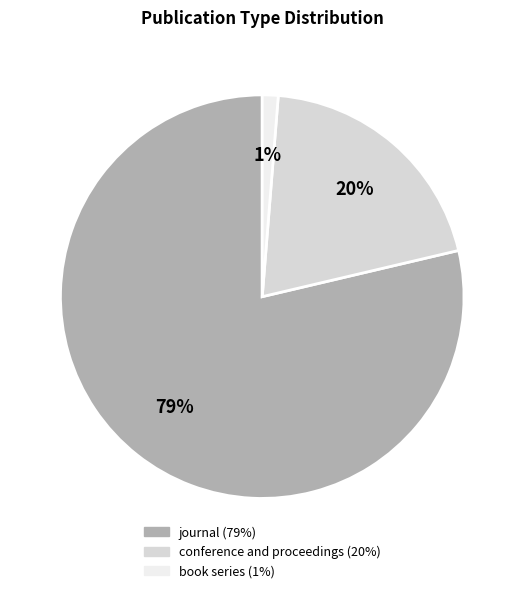

Is there a majority slice in this chart?

Yes